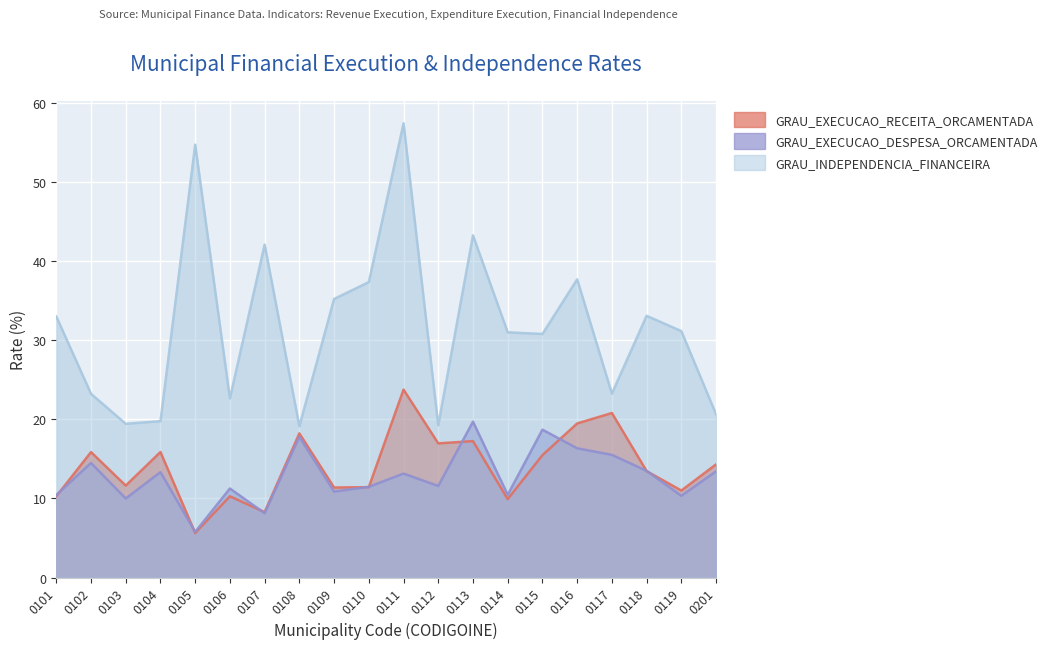

What is the value of the GRAU_EXECUCAO_RECEITA_ORCAMENTADA point at the 11th from the left?

23.7